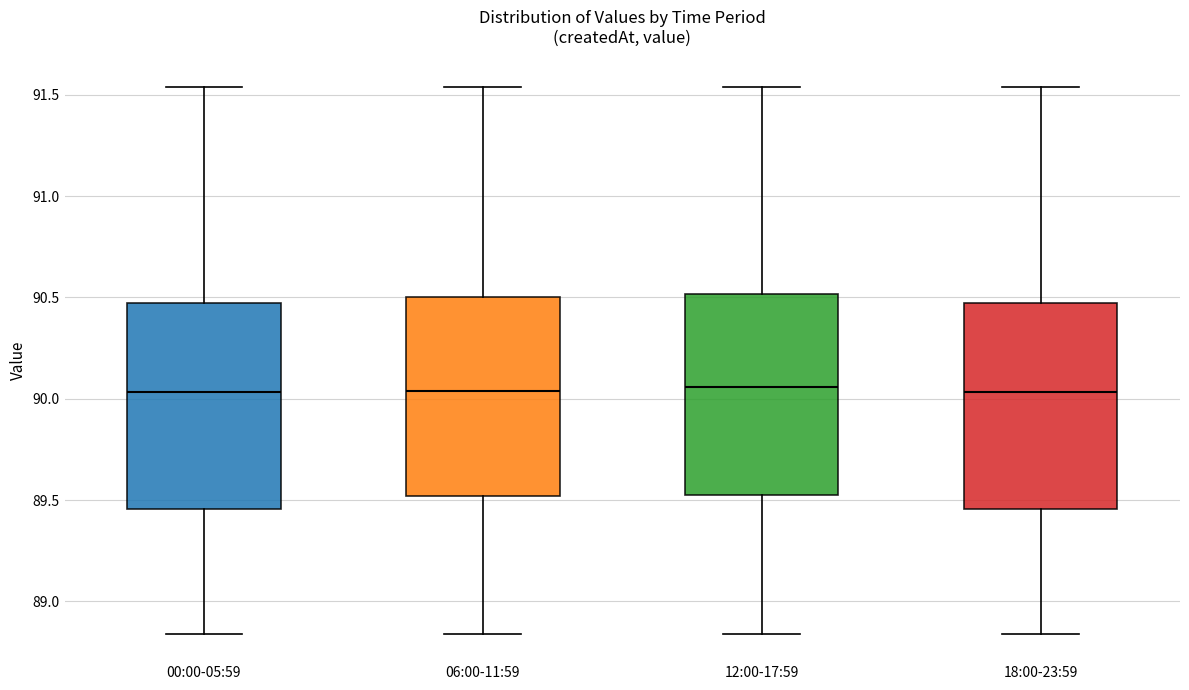

Where is the upper edge of the box for 18:00-23:59 on the y-axis? The values are not printed on the chart, so give them approximately, as read against the axis.

90.45